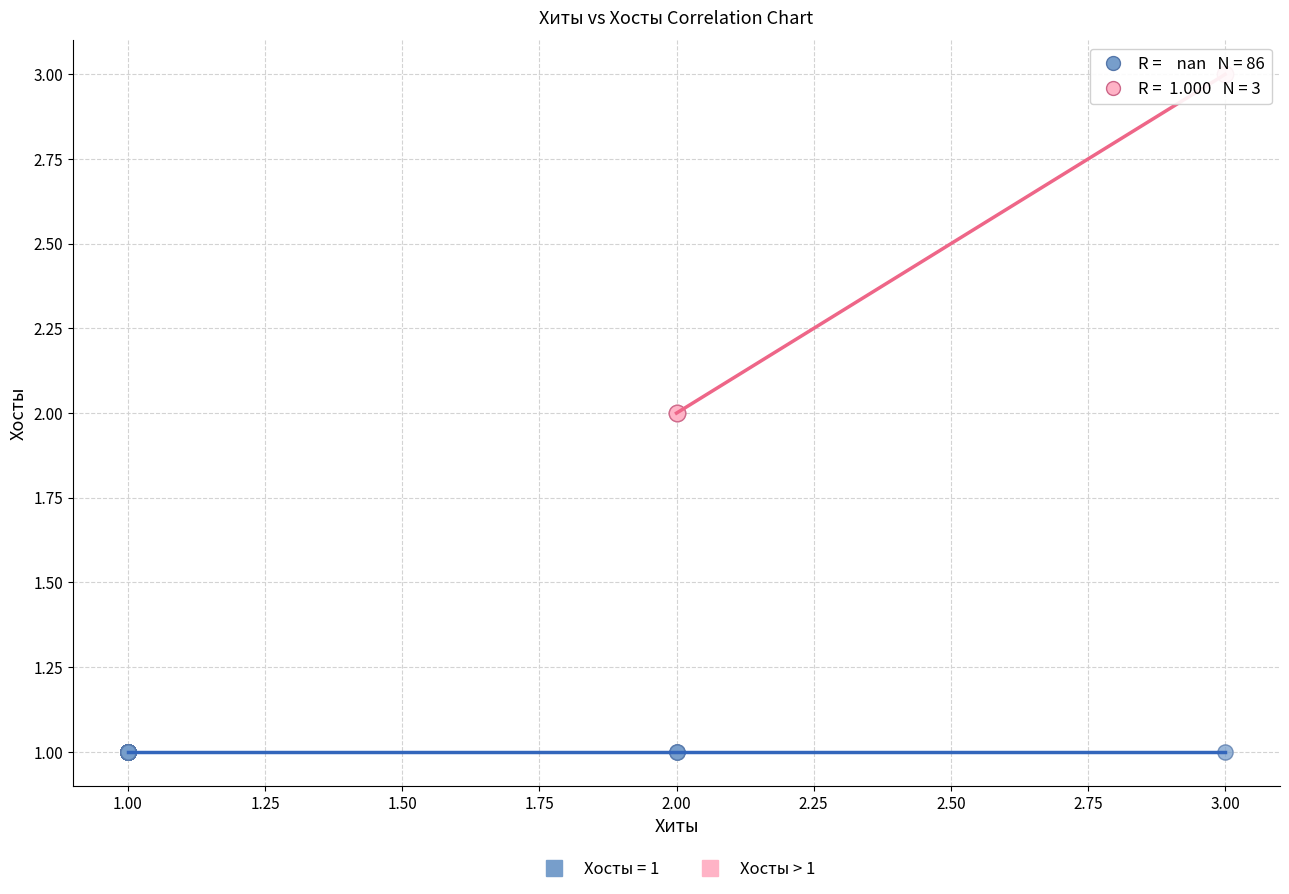

Which series reaches the minimum Y coordinate?

Хосты = 1